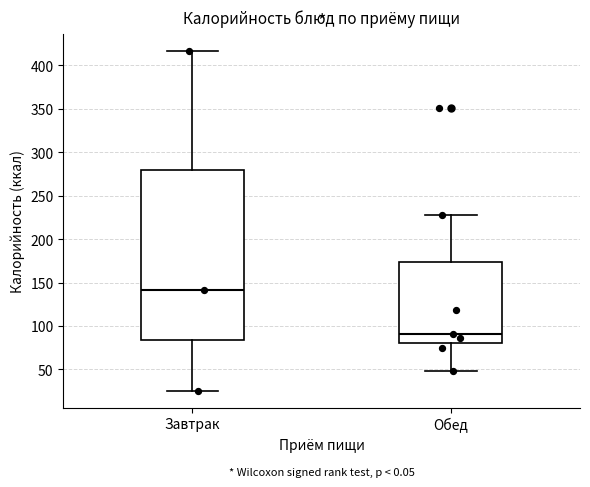

Reading left to right, read every box against the y-axis: the position of its median line, the range the box covers, and the ends of its whiskers. The values are not printed on the chart, so give them approximately, as read against the axis.

Завтрак: median 140, box 85 to 280, whiskers 25 to 415
Обед: median 90, box 80 to 175, whiskers 50 to 230